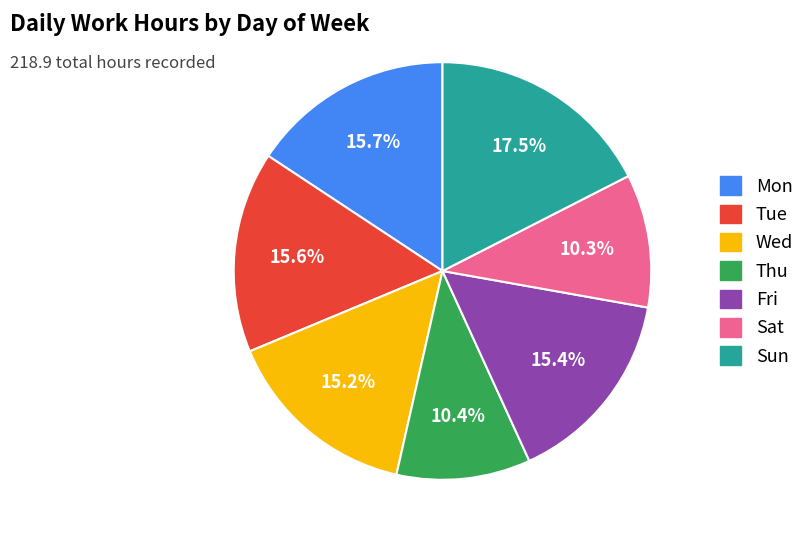

Does any single category account for the majority?

No